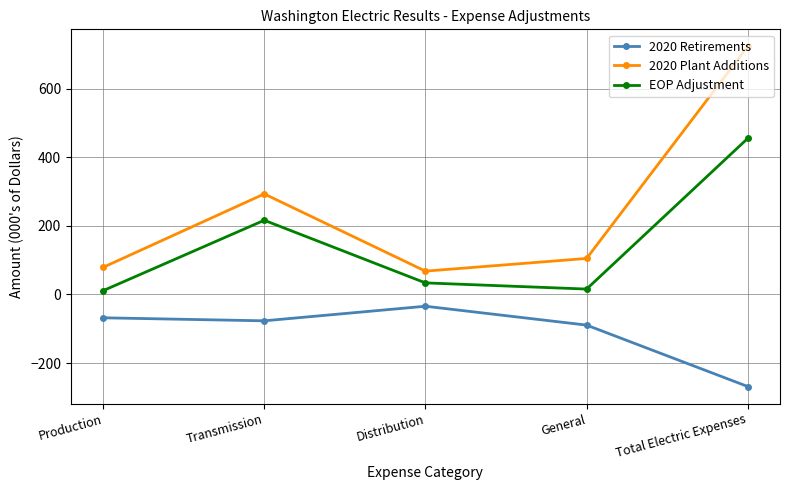

Is this an area chart (filled region under the line)?

No